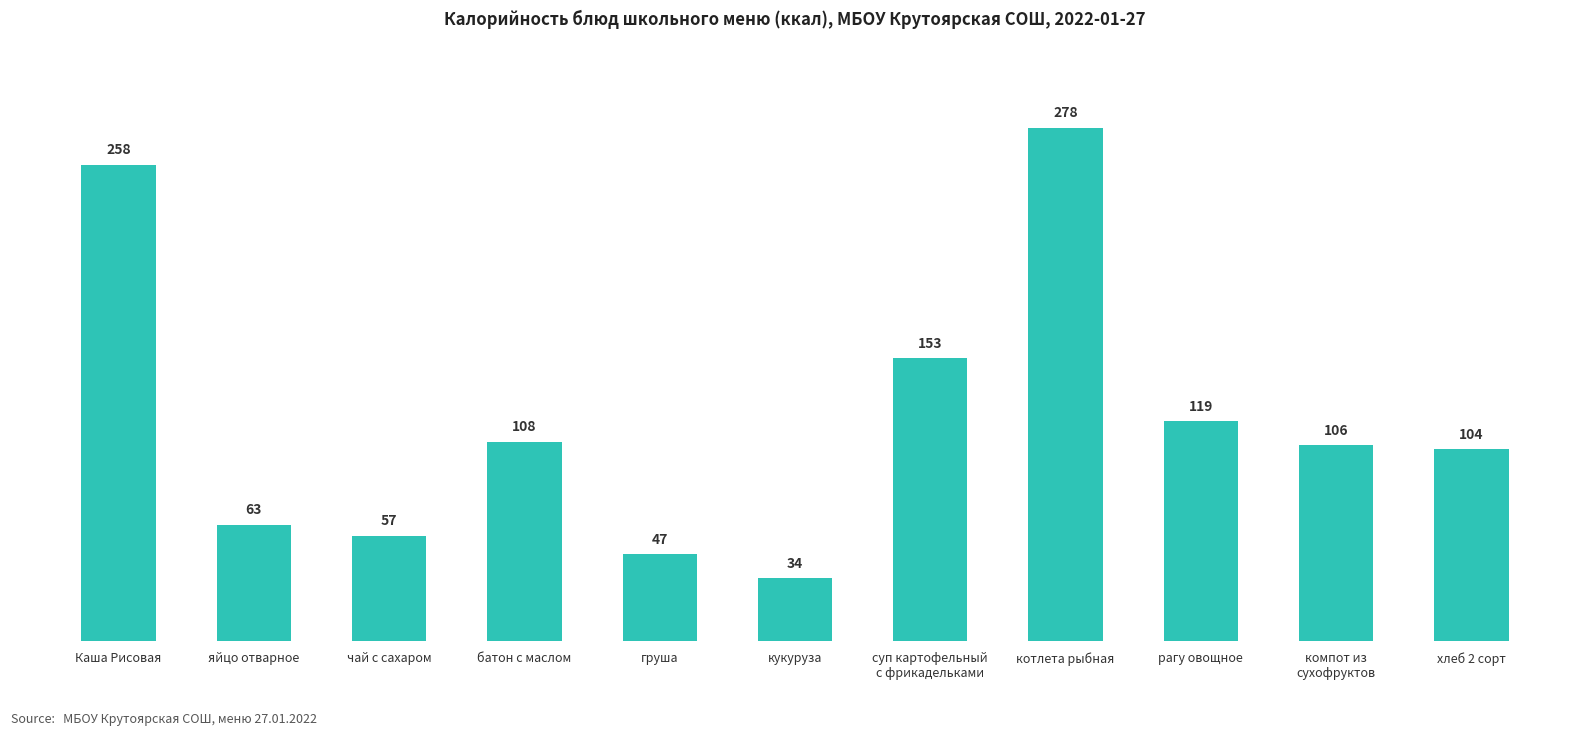

Reading left to right, transcribe all the data shown in this chart.

258	63	57	108	47	34	153	278	119	106	104